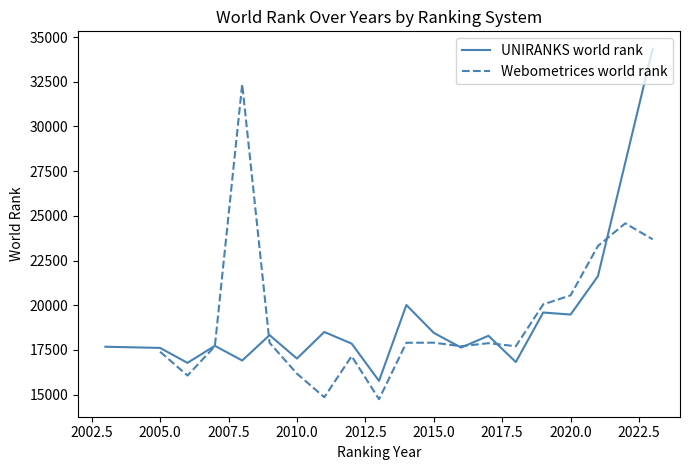

The value of UNIRANKS world rank at 2010.0 is 17018. True or false?

True